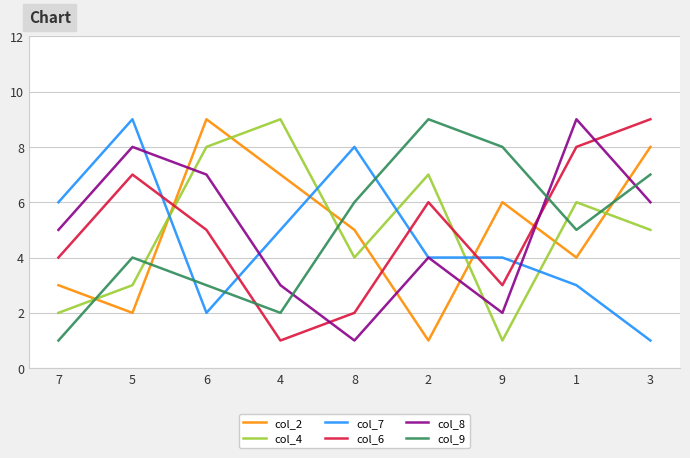

Where is col_2 nearest to the value 5?

8